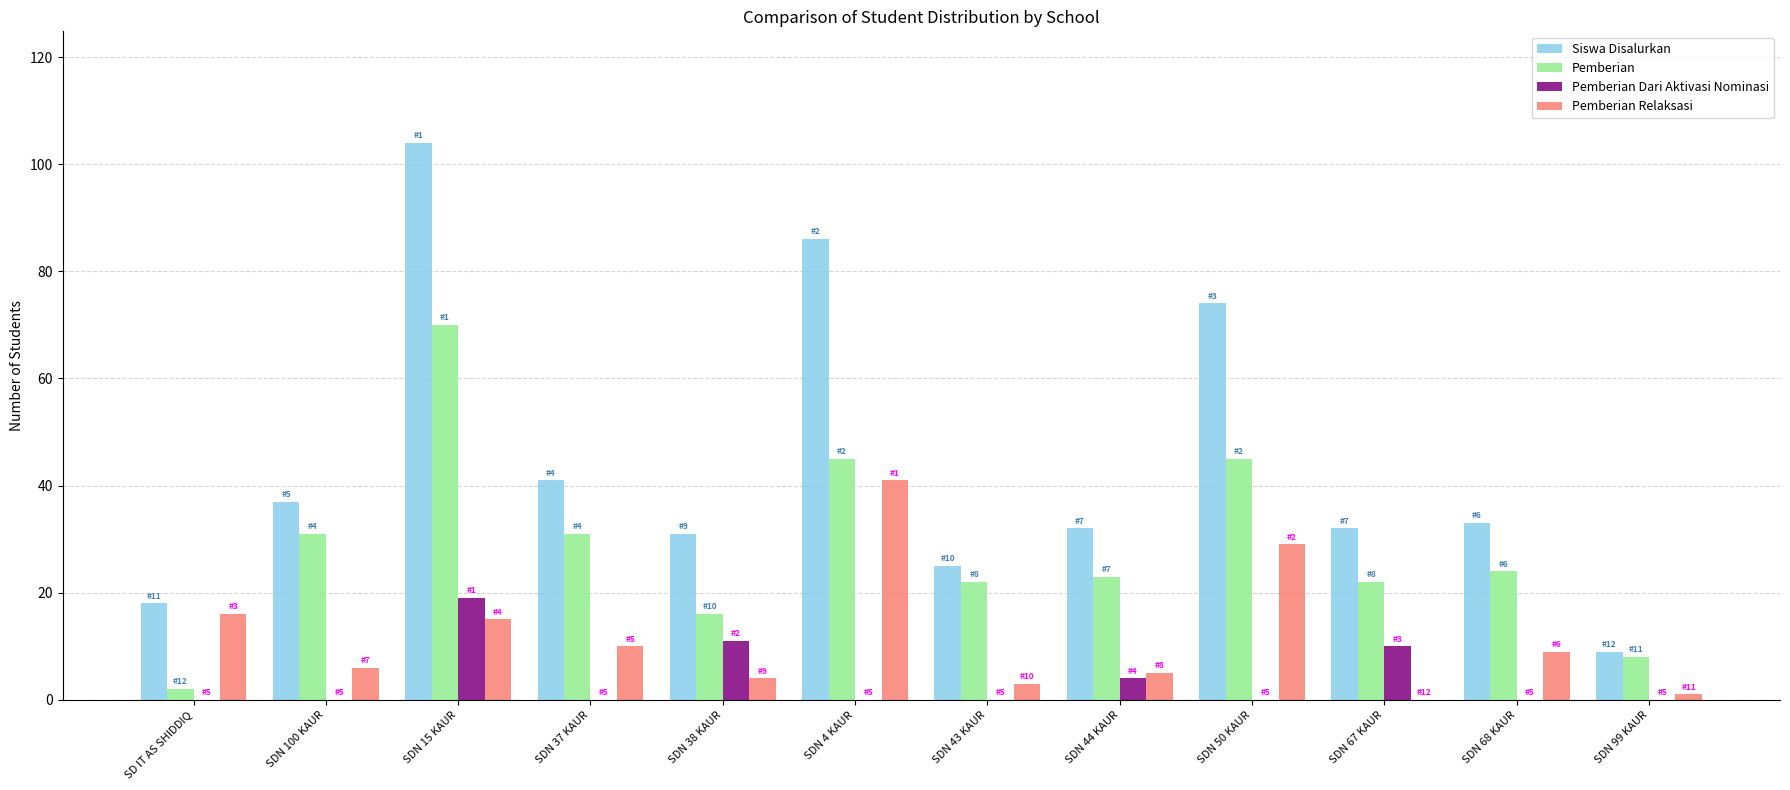

What is the sum of all Pemberian Dari Aktivasi Nominasi values?

44